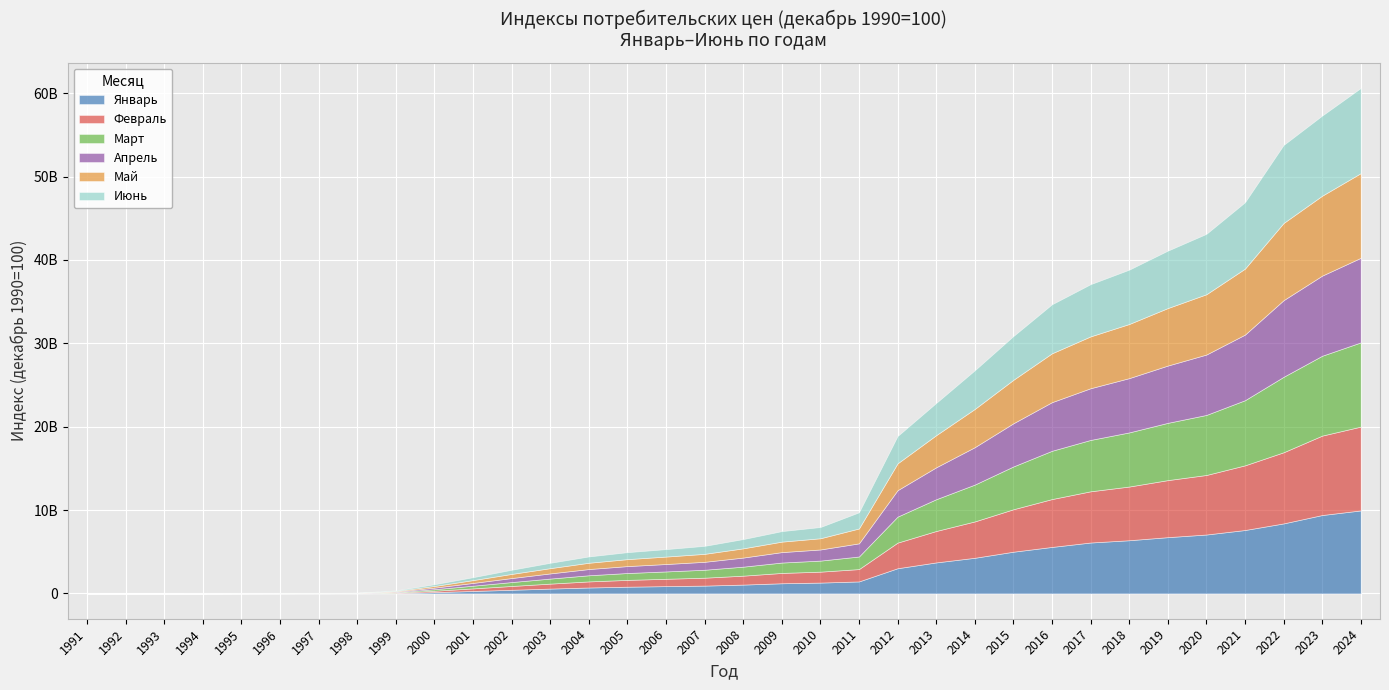

True or false: Июнь and Февраль cross at least once.

False